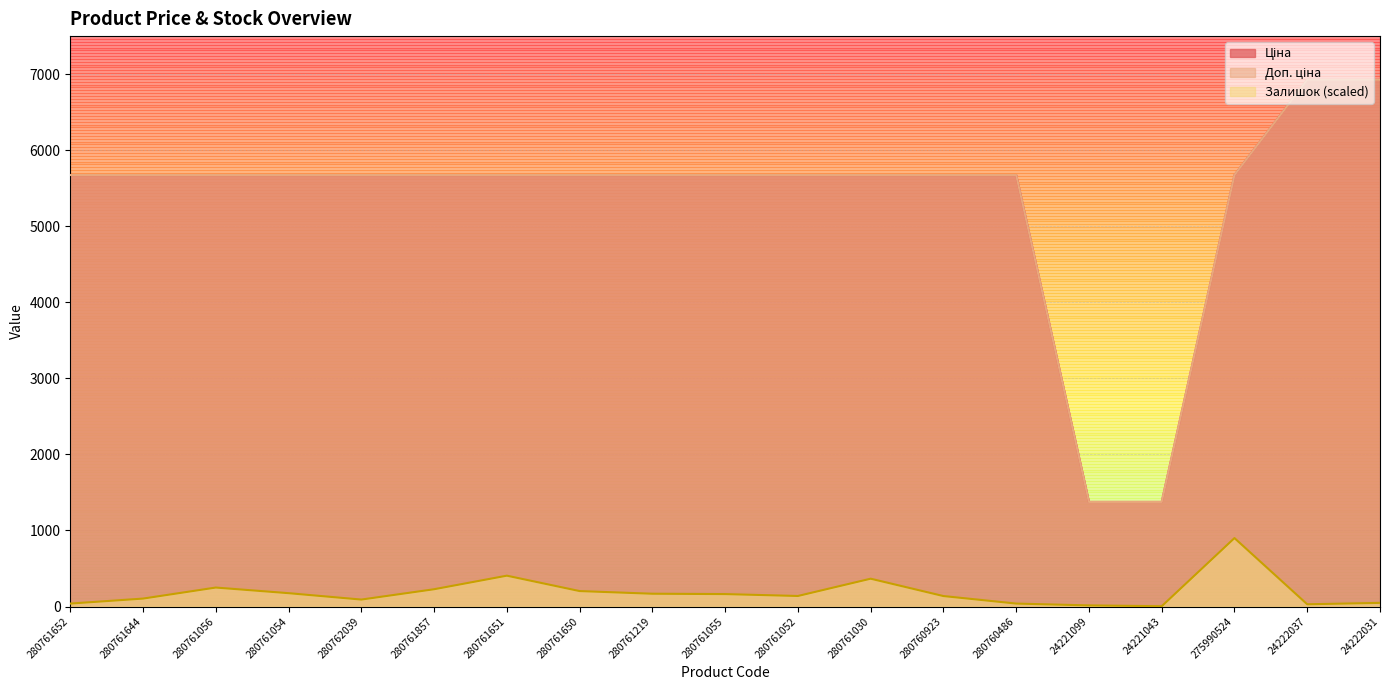

How many data points in Ціна are less than 5673?

2